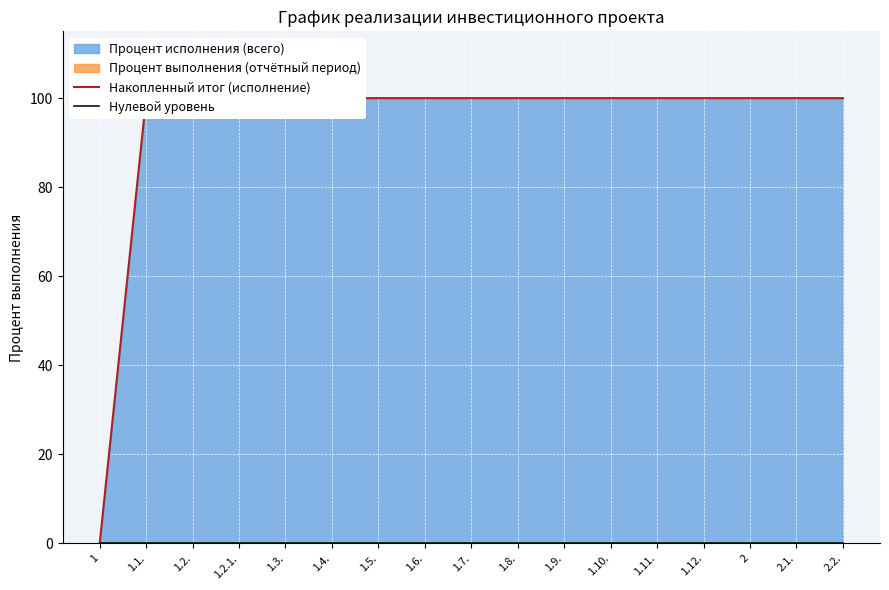

True or false: Накопленный итог (исполнение) has a value of 100 at 2.

True